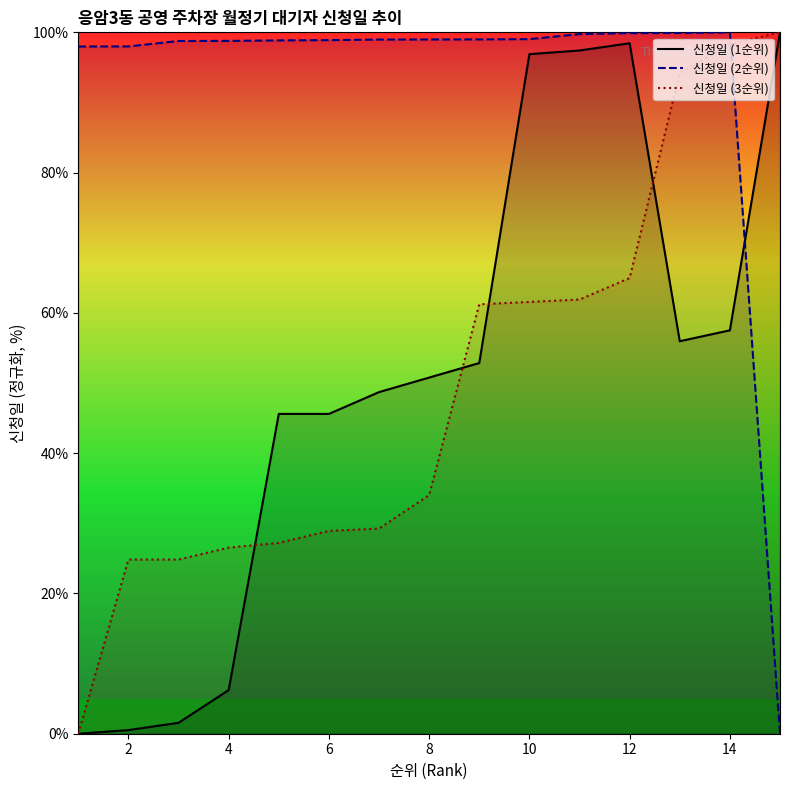

What is the total value across all series at 13?

250.1